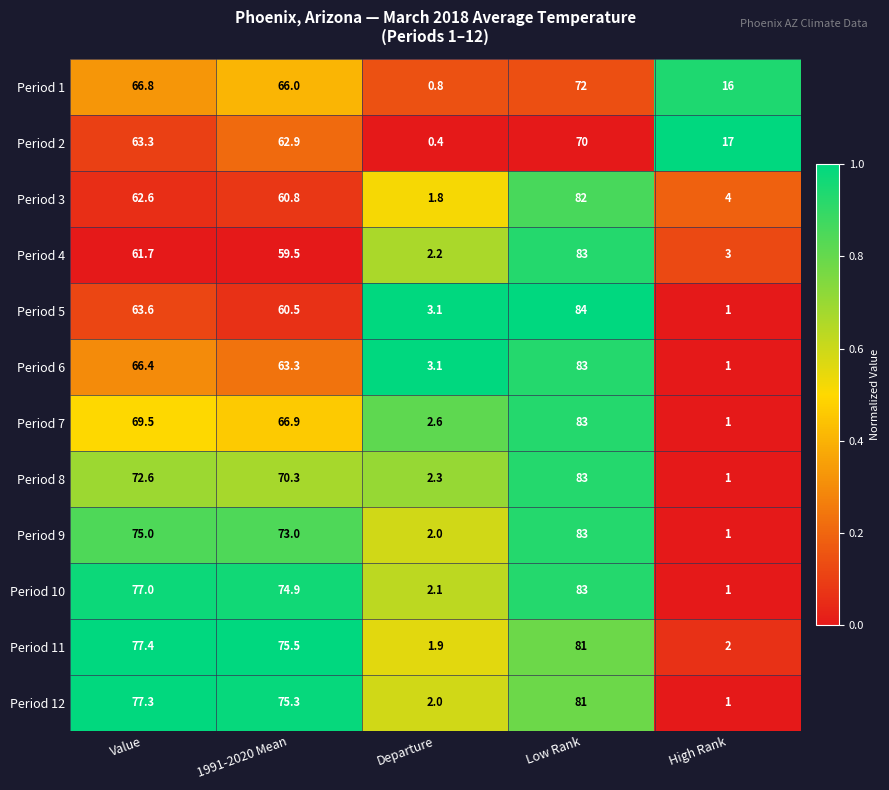

What is the smallest value displayed?

0.4